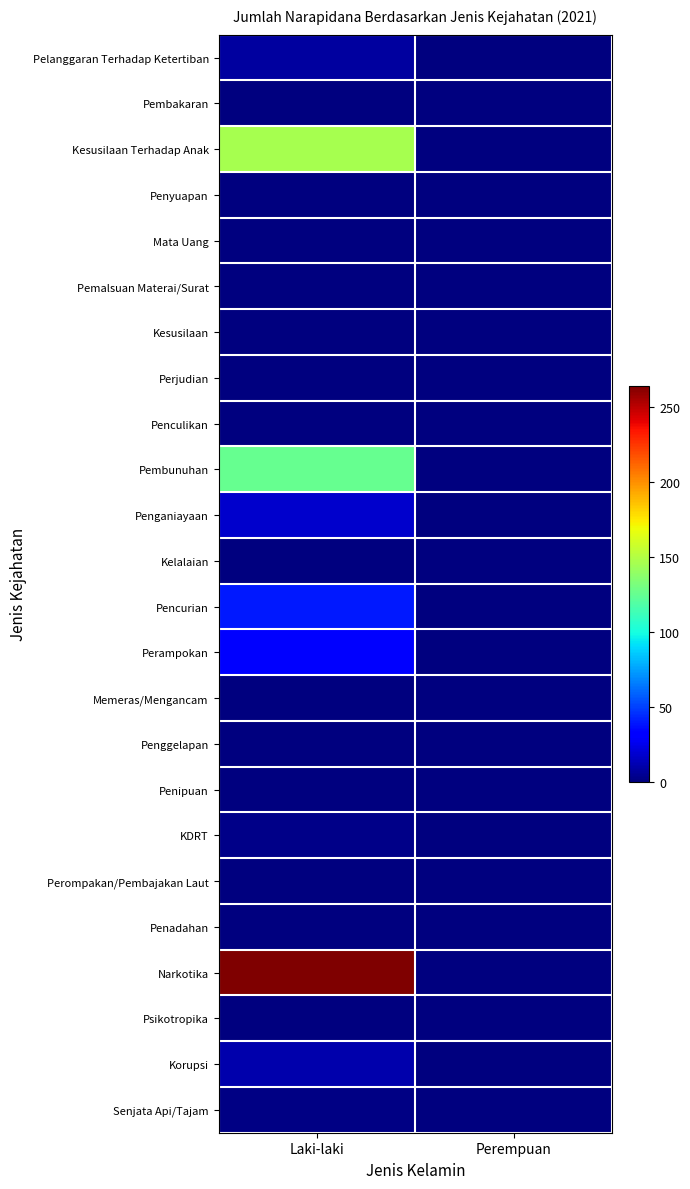

Which category has the lowest value across all series?

Perempuan